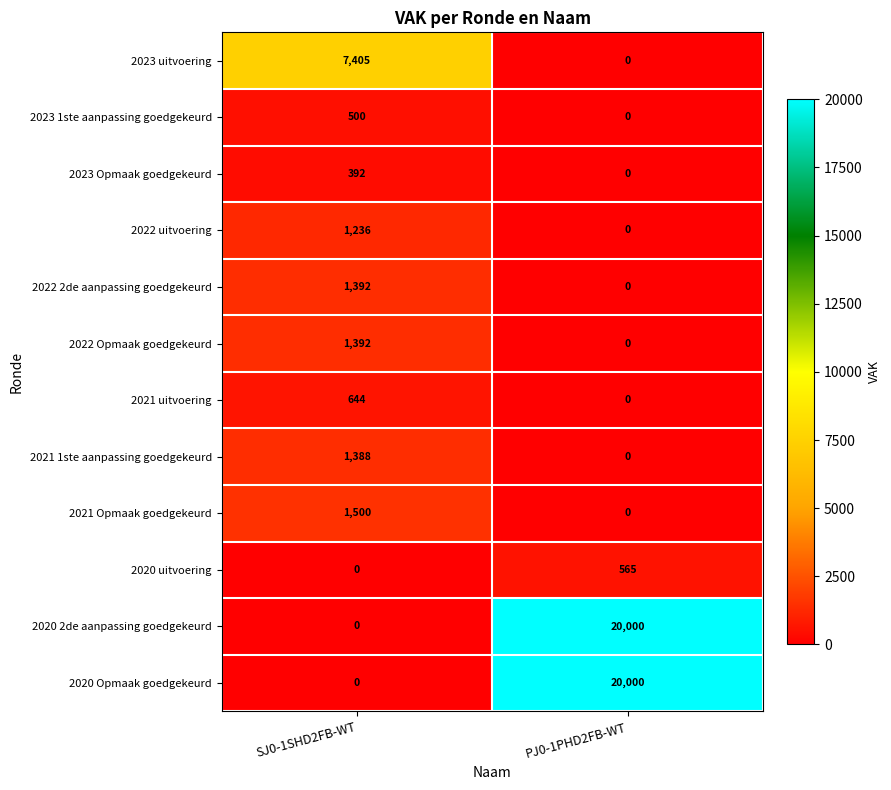

What is the total value across all series at PJ0-1PHD2FB-WT?

40565